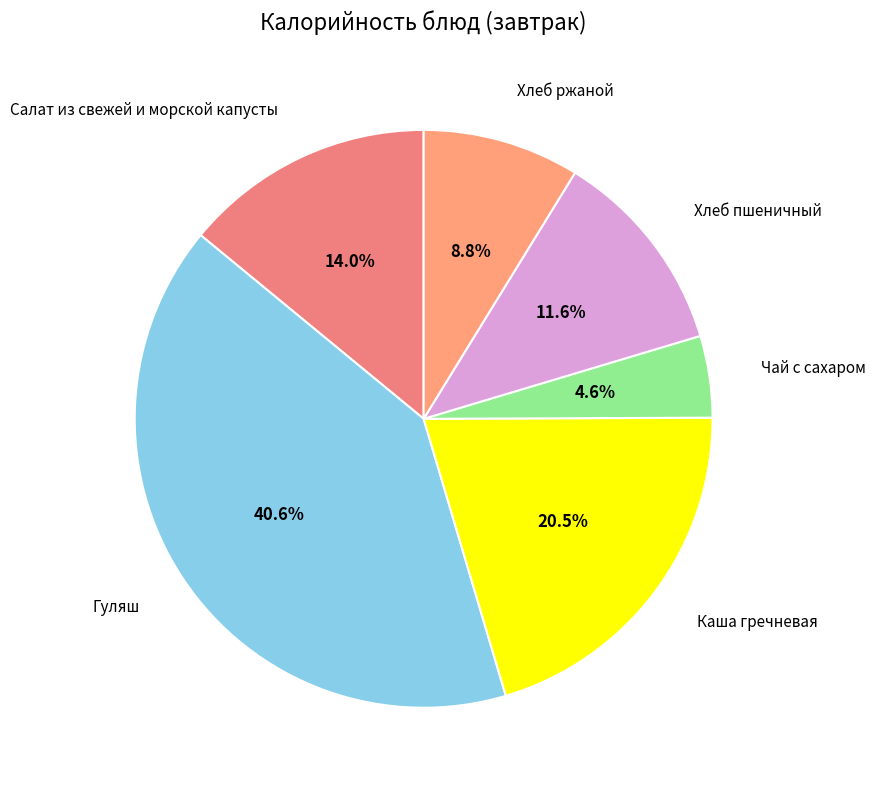

What is the ratio of the value at Хлеб ржаной to the value at Салат из свежей и морской капусты?

0.6